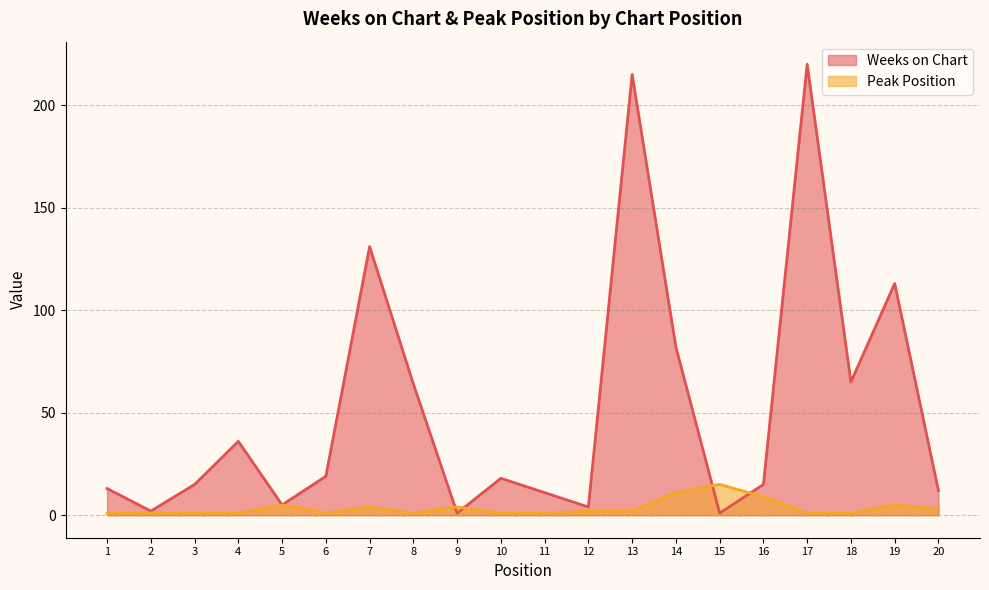

In Peak Position, how many points are higher than both neighbors (excluding endpoints)?

5